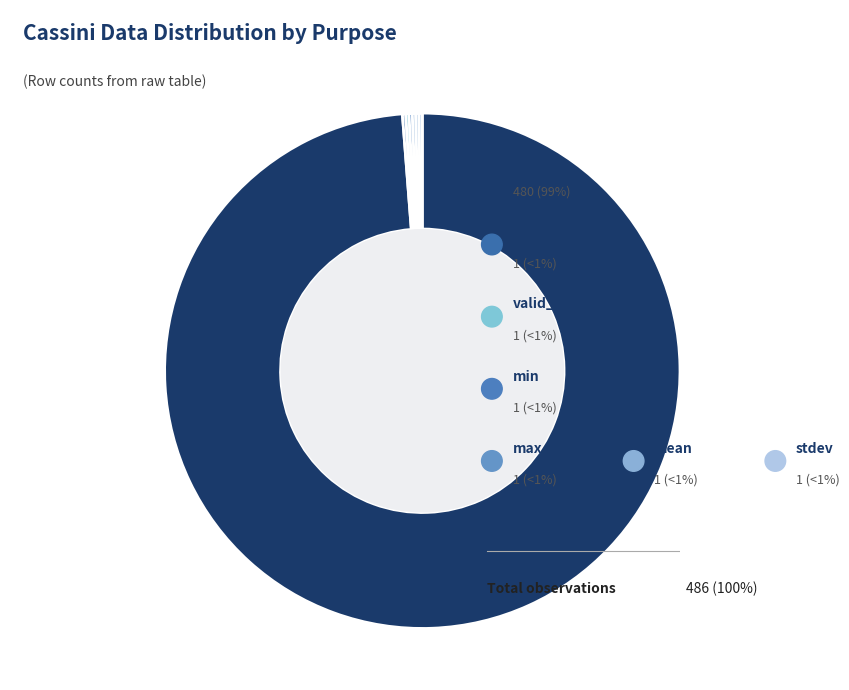

Which category has the biggest portion of the pie?

sci